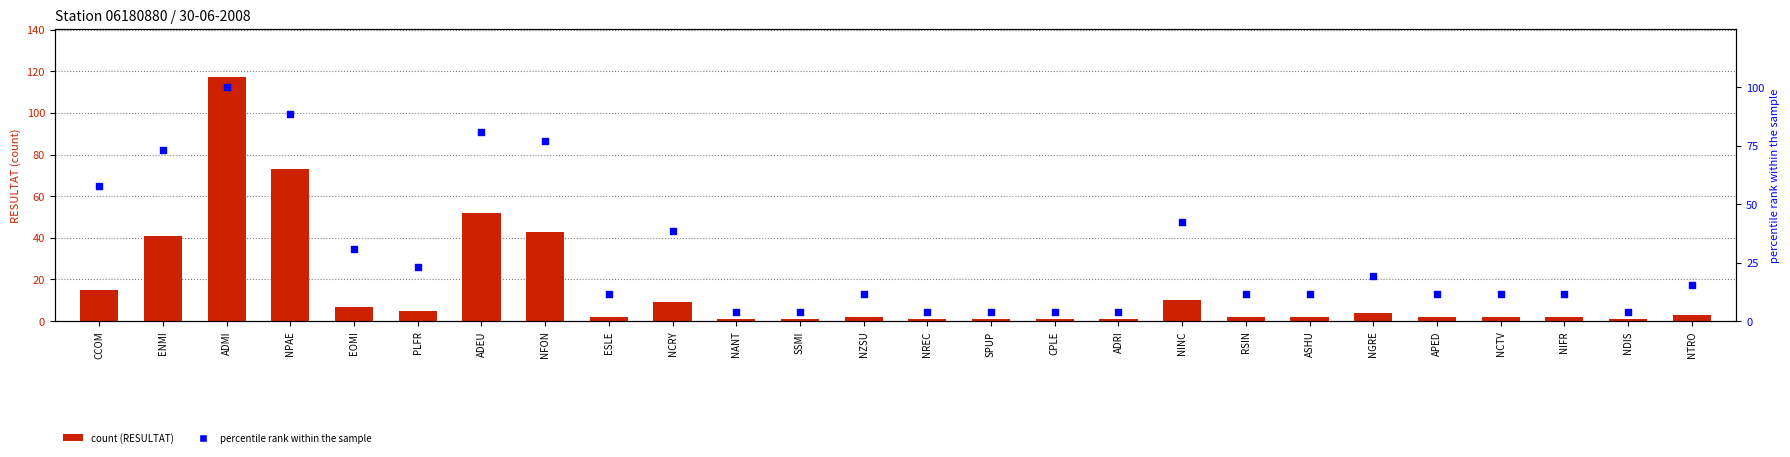

Which series has the largest total across all categories?

percentile rank within the sample